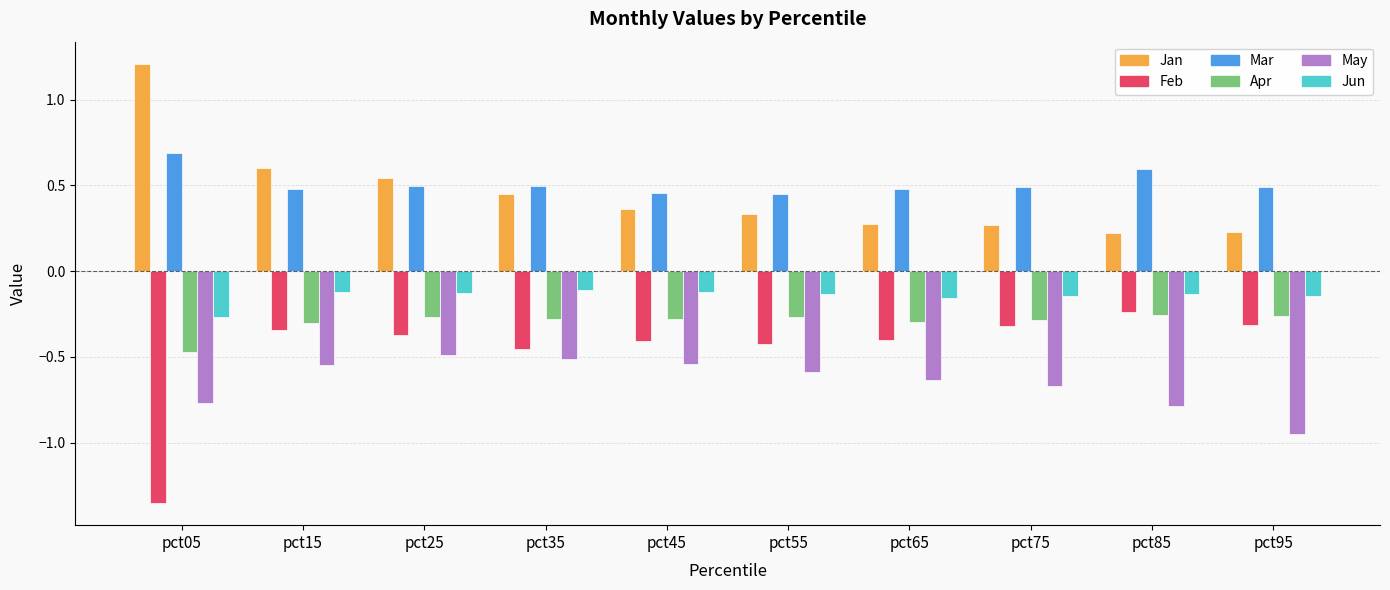

What is the maximum value shown in the chart?

1.2